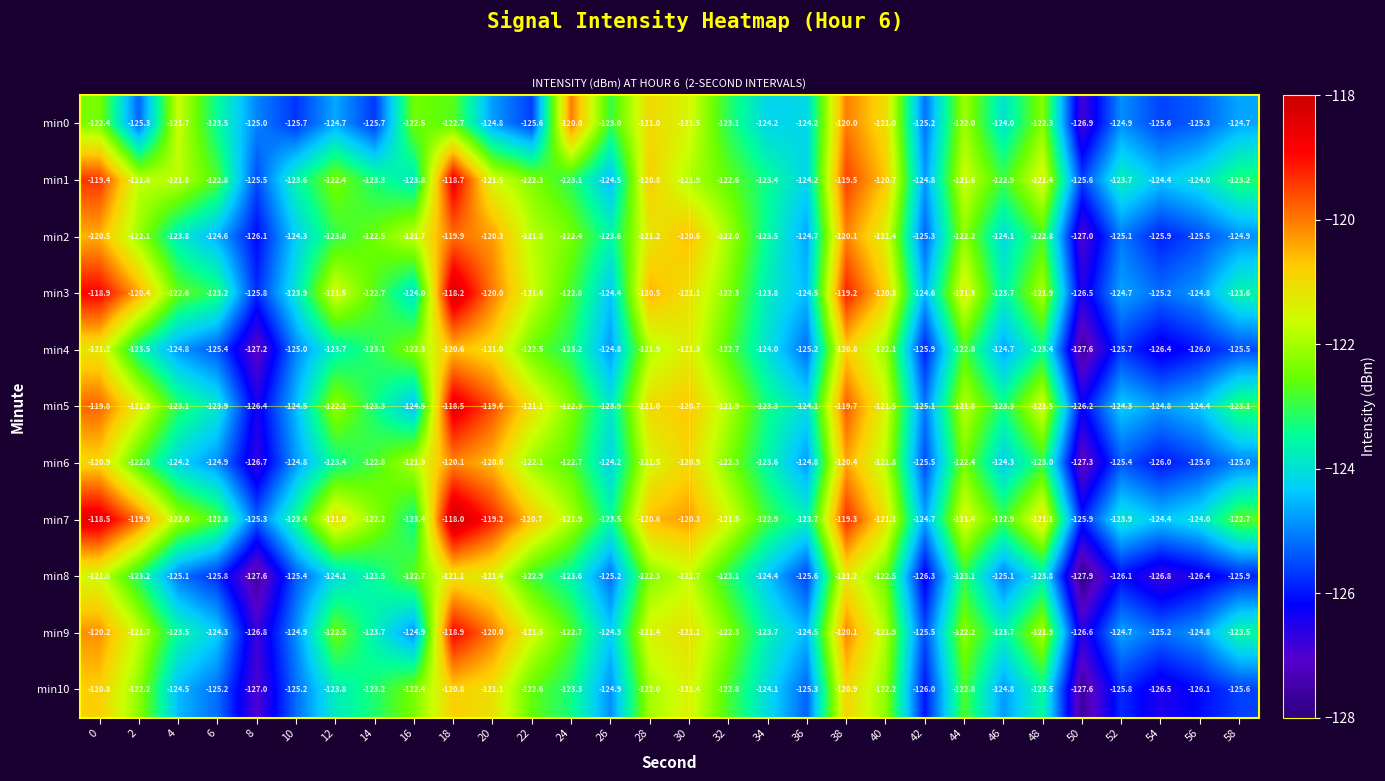

Is it true that min5 equals -213.1 at 6?

False